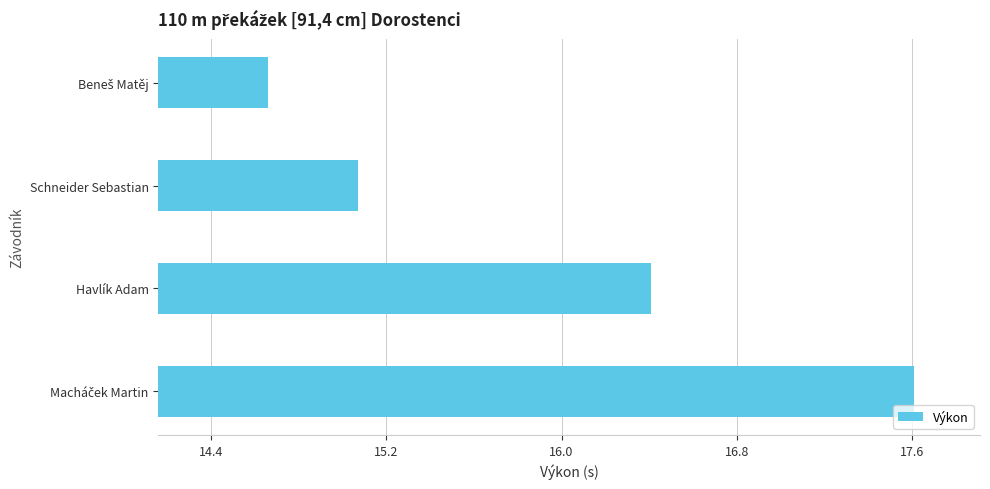

Approximately how many times larger is the value at Havlík Adam compared to Schneider Sebastian?

1.1